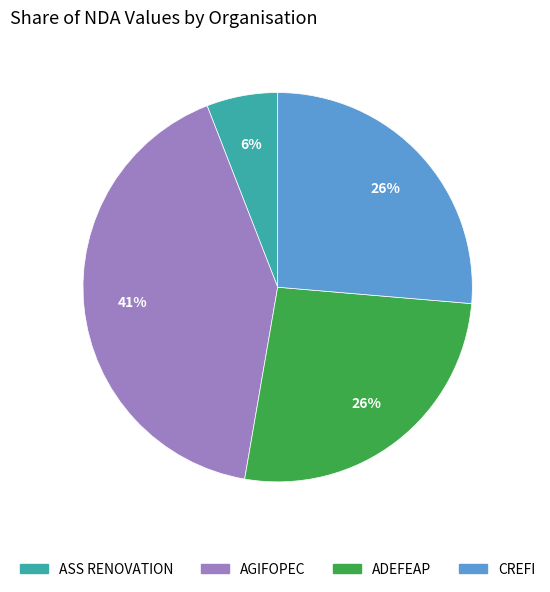

Is there any slice that represents more than half of the pie?

No